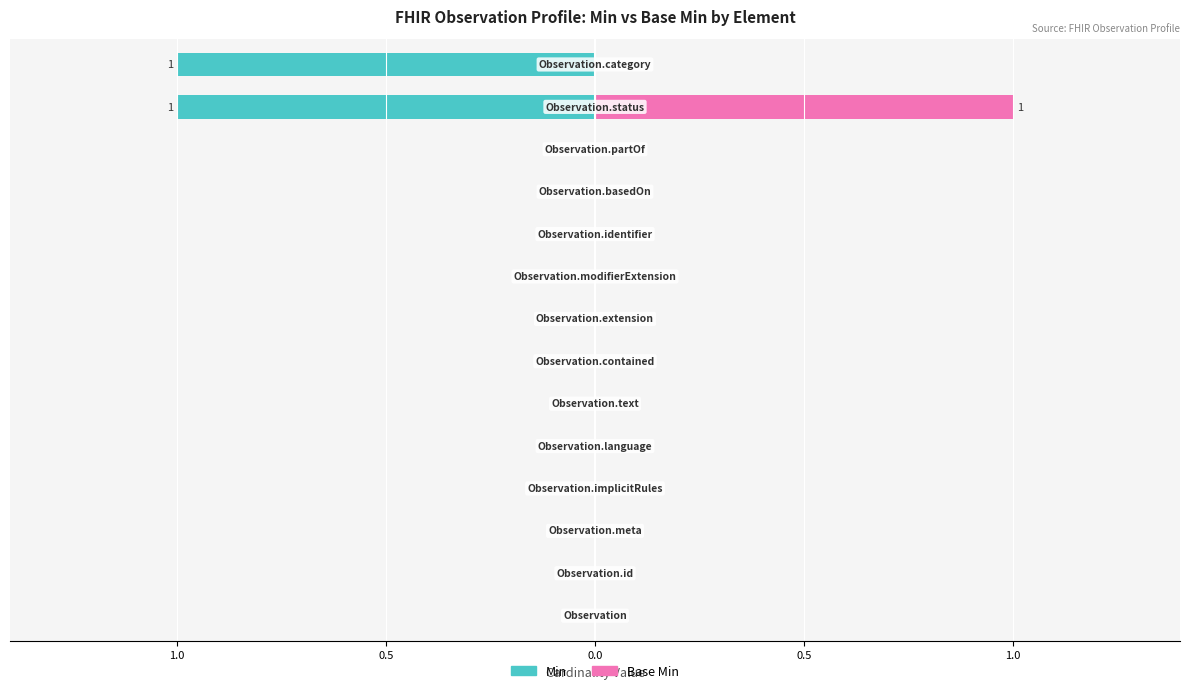

Is it true that Min equals -67 at 5?

False